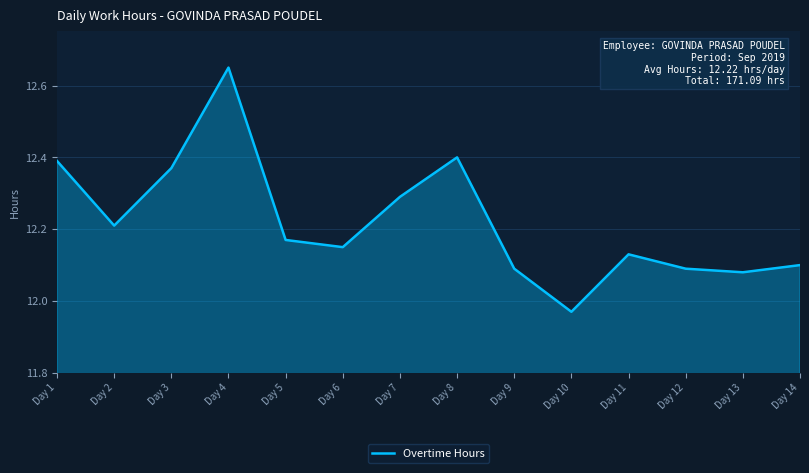

Where is the first local minimum?

Day 2